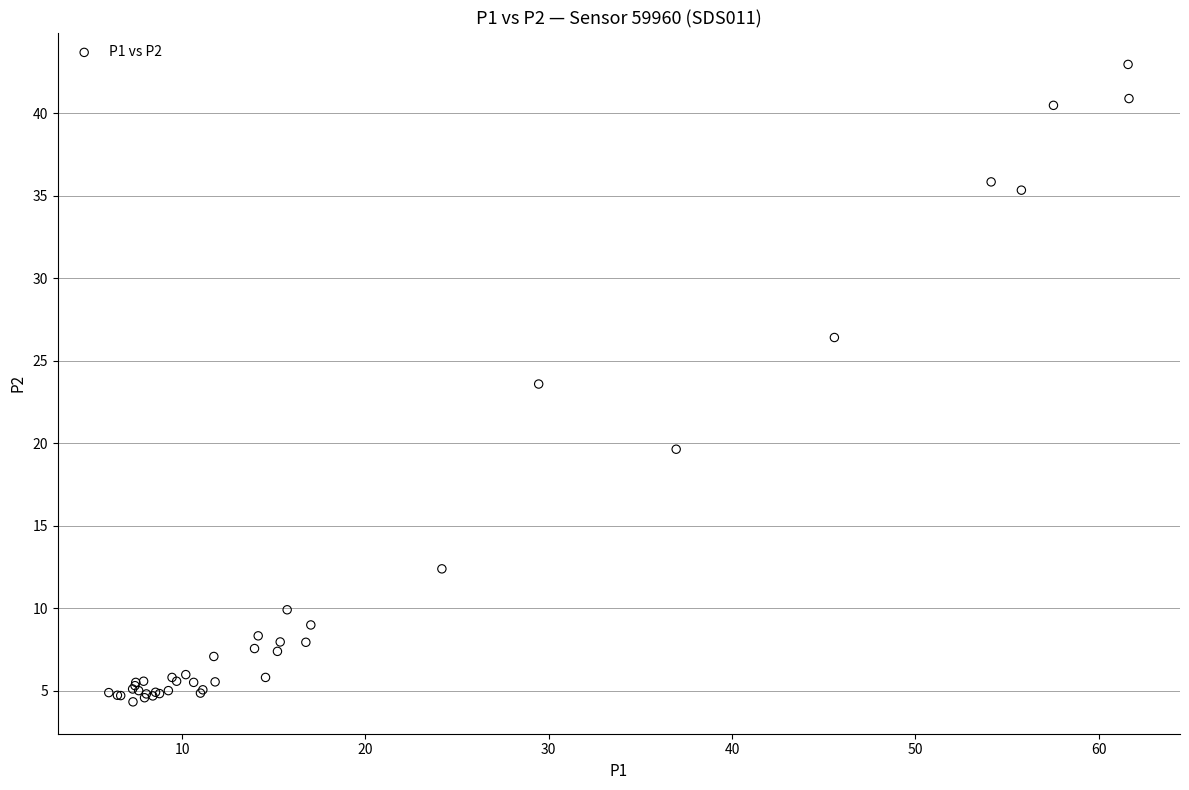

What Y value in the scatter plot is closest to 23?

23.6